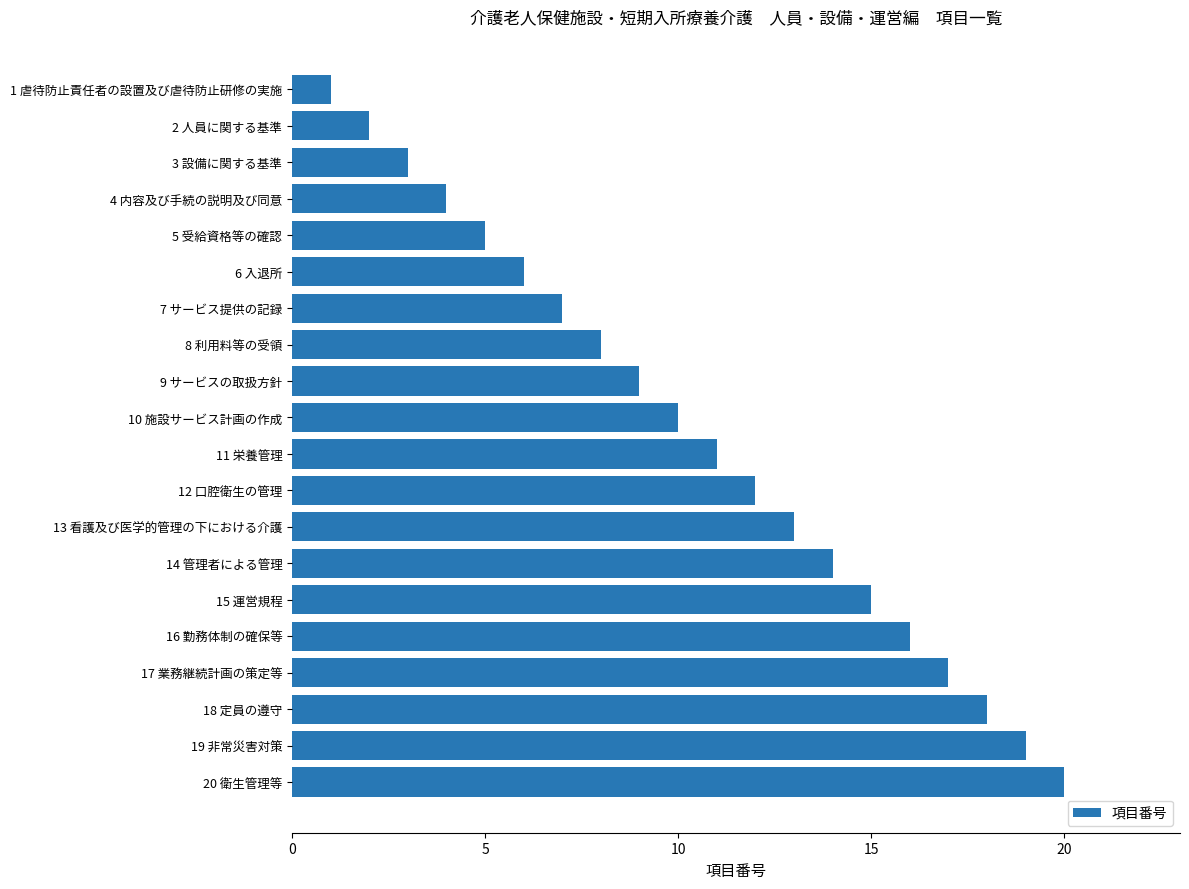

The value at 14 管理者による管理 is 14. True or false?

True